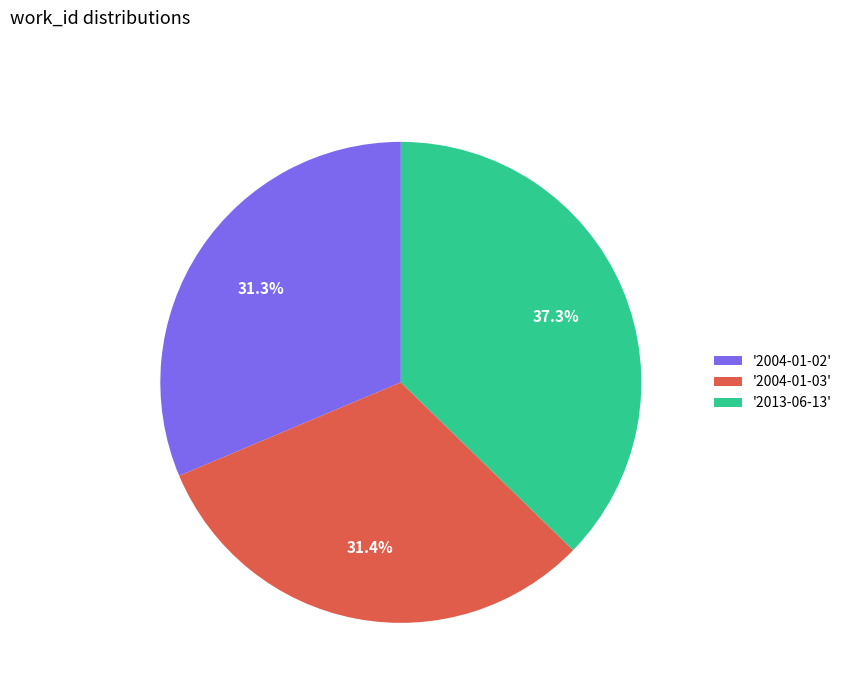

Which category has the biggest portion of the pie?

'2013-06-13'